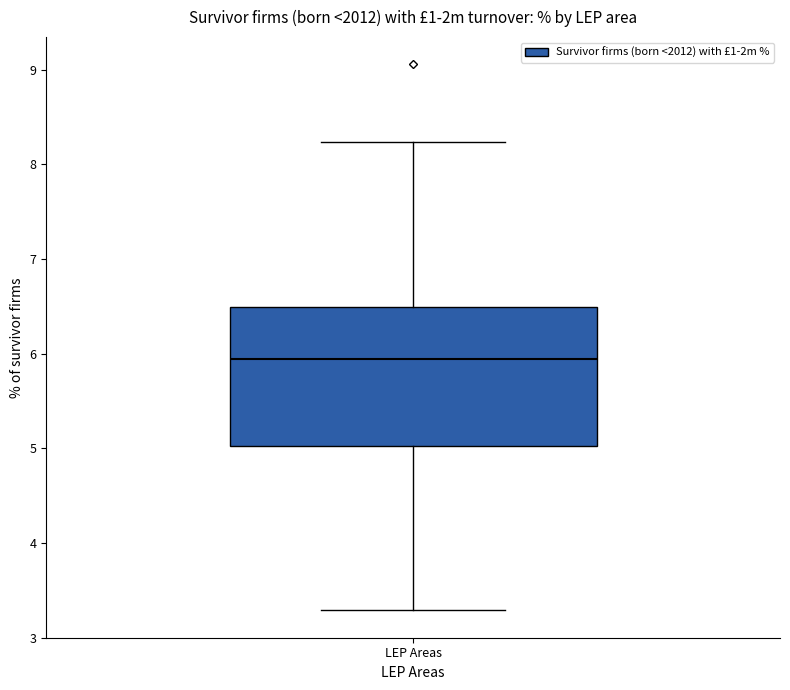

Where is the lower edge of the box for LEP Areas on the y-axis? The values are not printed on the chart, so give them approximately, as read against the axis.

5.0